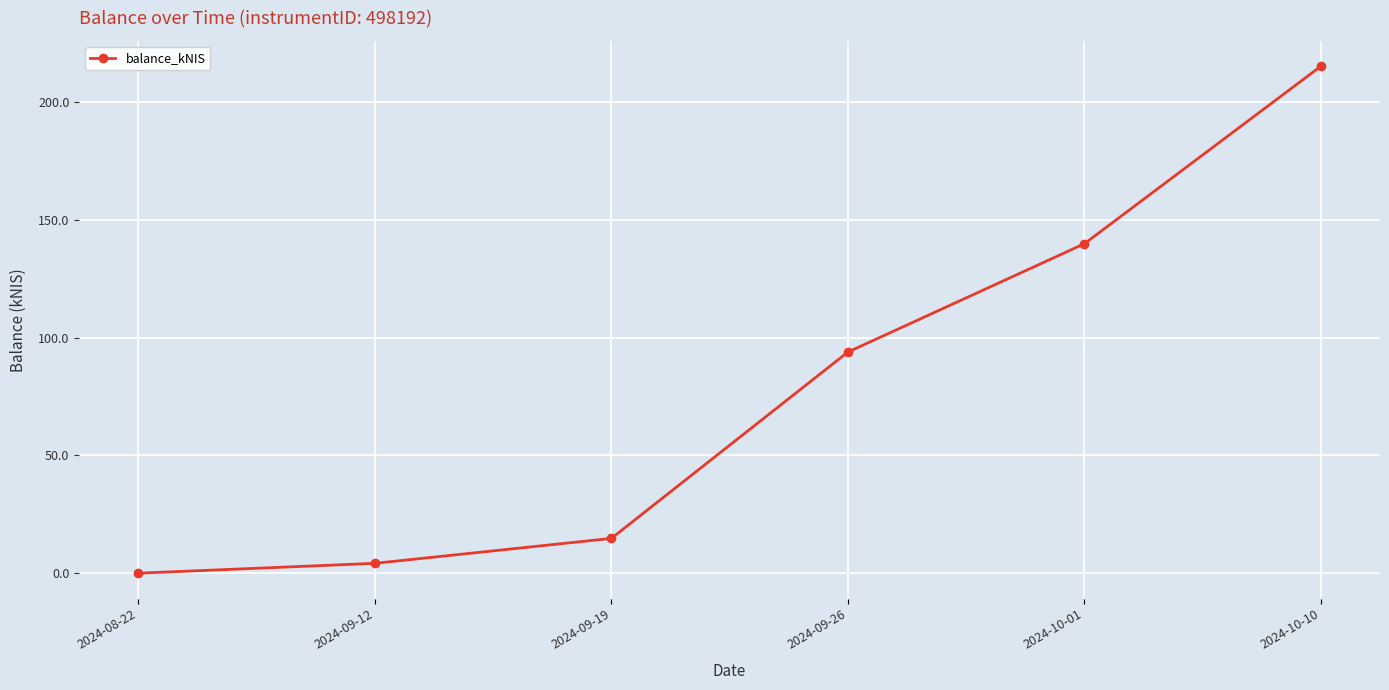

Reading right to left, extract all data points from this chart.

215.1	139.8	93.8	14.8	4.2	0.0